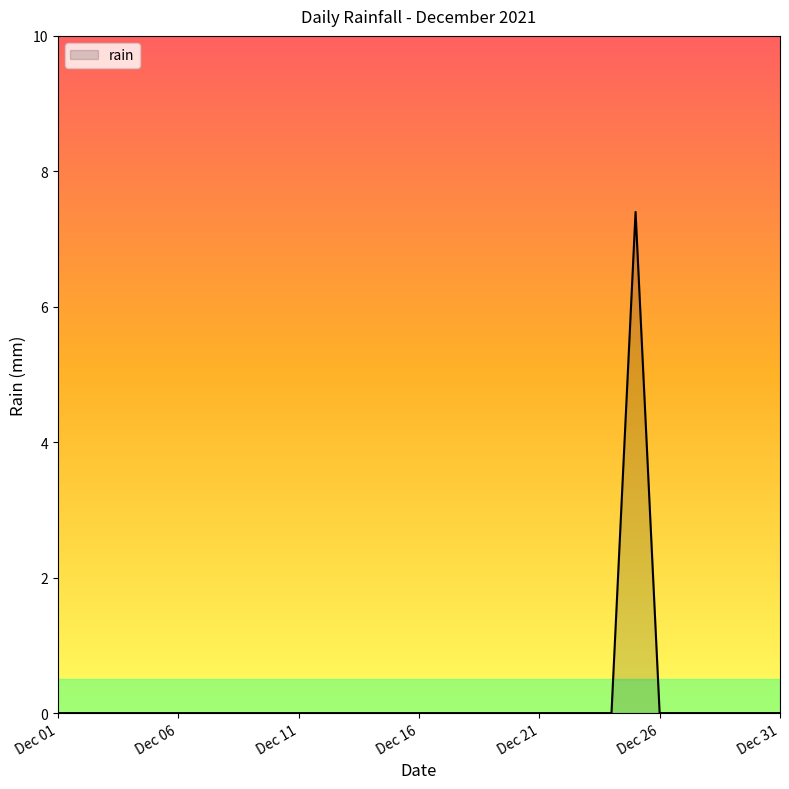

Reading left to right, transcribe all the data shown in this chart.

0.0	0.0	0.0	0.0	0.0	0.0	0.0	0.0	0.0	0.0	0.0	0.0	0.0	0.0	0.0	0.0	0.0	0.0	0.0	0.0	0.0	0.0	0.0	0.0	7.4	0.0	0.0	0.0	0.0	0.0	0.0